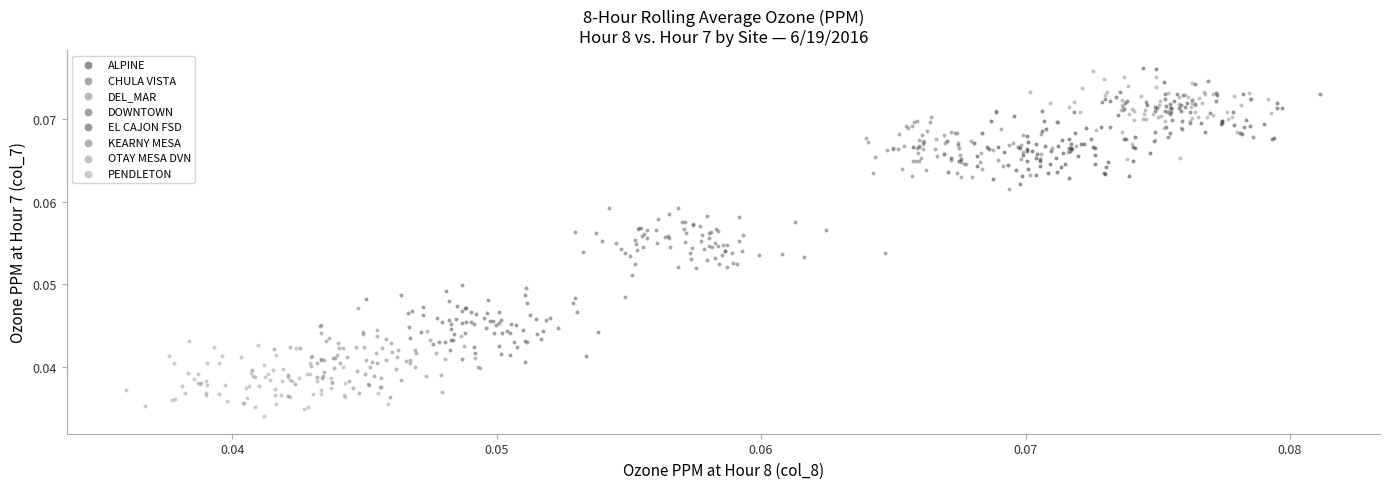

What are all the series names shown in the legend?

ALPINE, CHULA VISTA, DEL_MAR, DOWNTOWN, EL CAJON FSD, KEARNY MESA, OTAY MESA DVN, PENDLETON